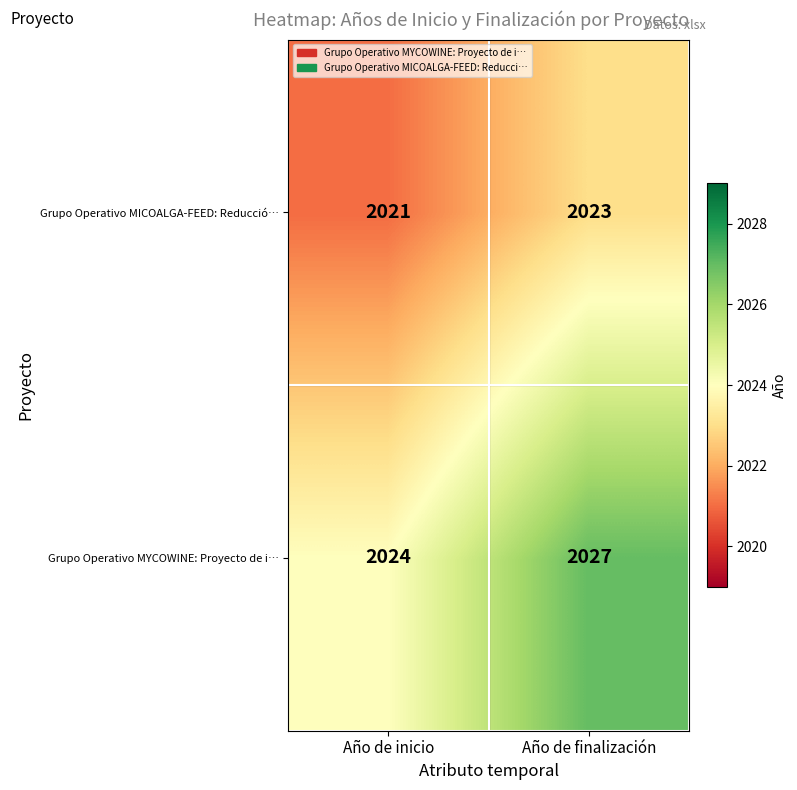

Reading right to left, list all the values displayed in this chart.

Grupo Operativo MICOALGA-FEED: Reducció…: 2023	2021
Grupo Operativo MYCOWINE: Proyecto de i…: 2027	2024